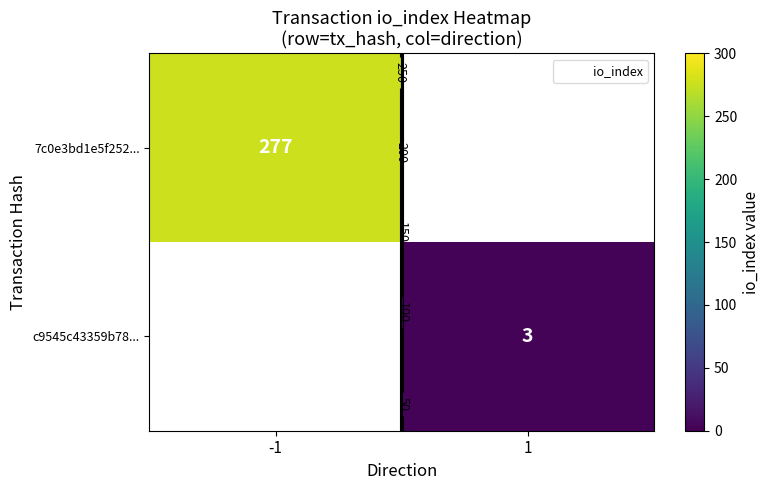

The row_0 series shows 277.0 at -1. True or false?

True